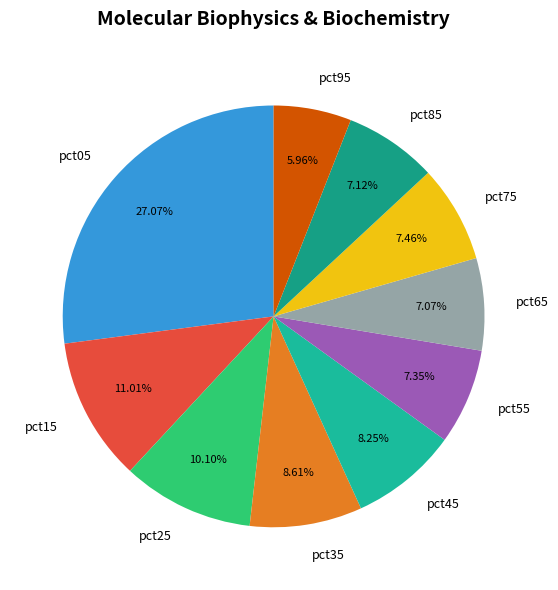

How many slices are in this pie chart?

10